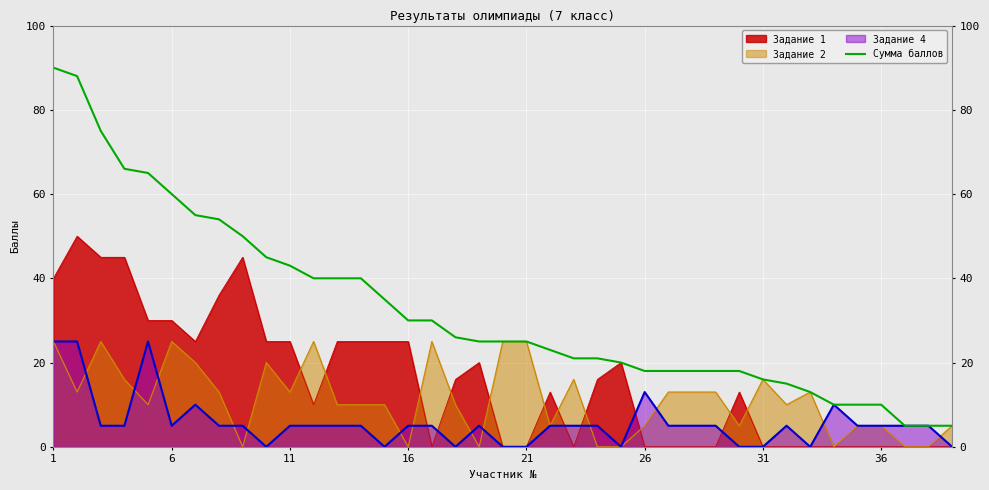

Reading left to right, extract all data points from this chart.

90	88	75	66	65	60	55	54	50	45	43	40	40	40	35	30	30	26	25	25	25	23	21	21	20	18	18	18	18	18	16	15	13	10	10	10	5	5	5